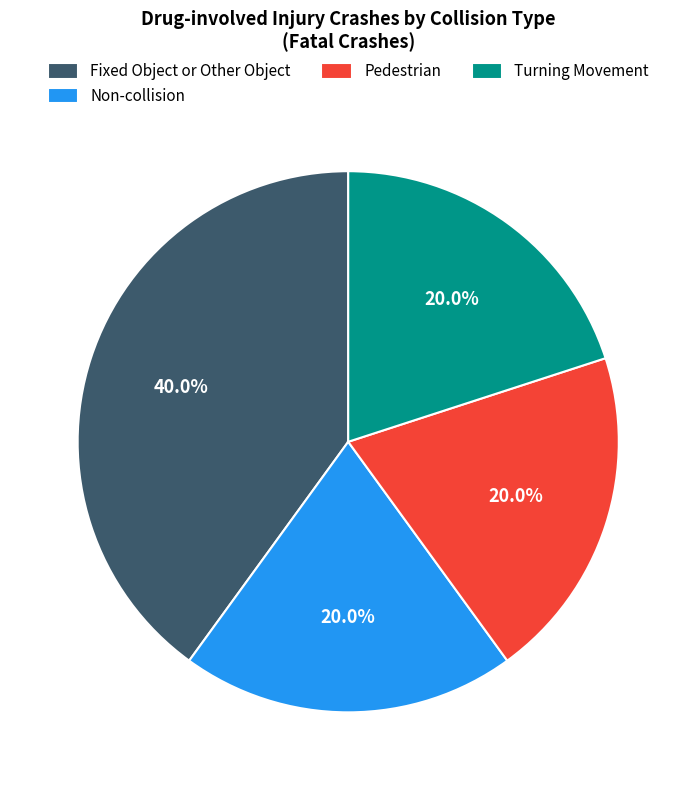

How many slices are in this pie chart?

4